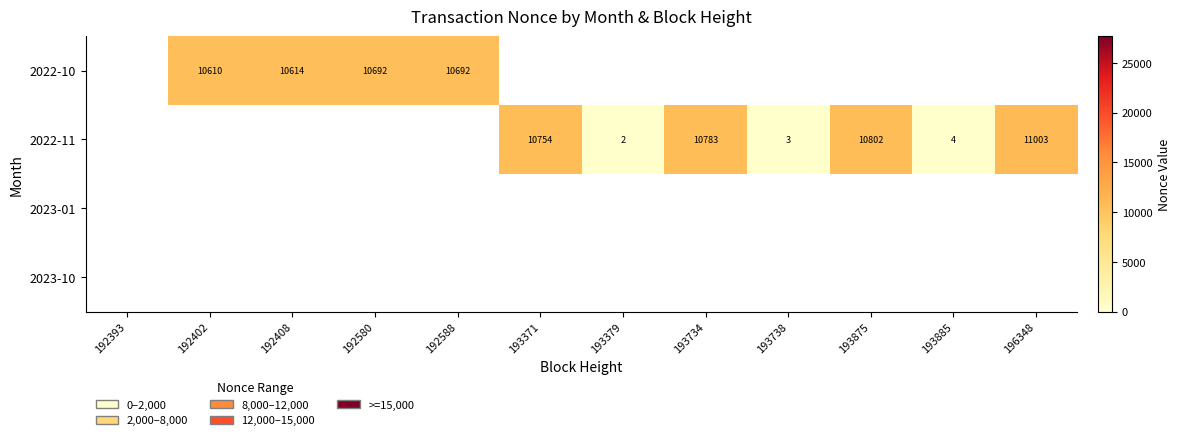

The 2022-10 series shows 10610 at 192402. True or false?

True